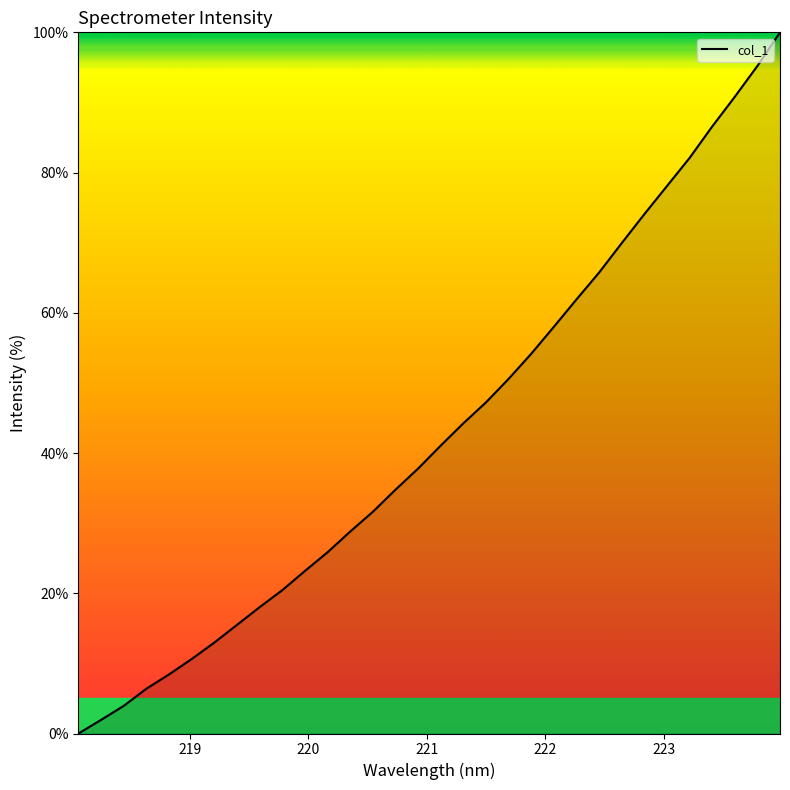

How many values are above zero?

31